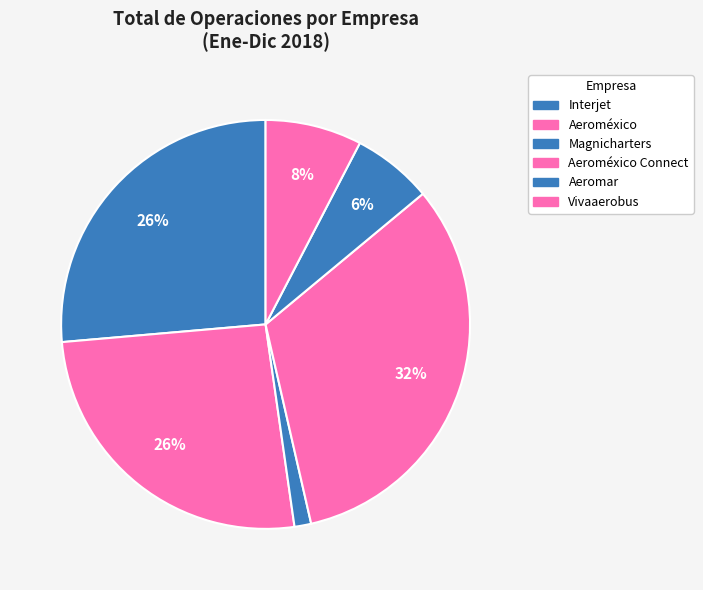

How many segments does this pie chart have?

6